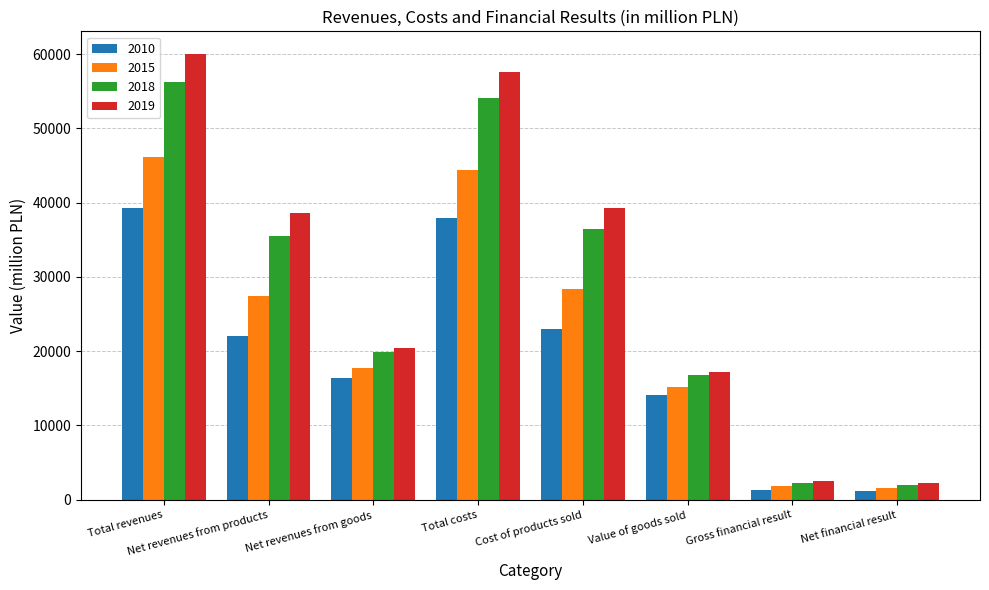

At Total costs, list the series in order from smallest to largest.

2010, 2015, 2018, 2019